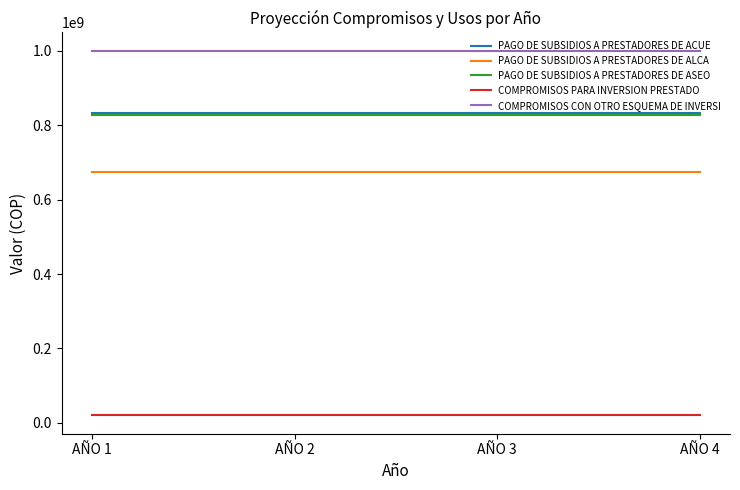

Is the value of PAGO DE SUBSIDIOS A PRESTADORES DE ALCA at AÑO 2 greater than the value of PAGO DE SUBSIDIOS A PRESTADORES DE ACUE at AÑO 1?

No